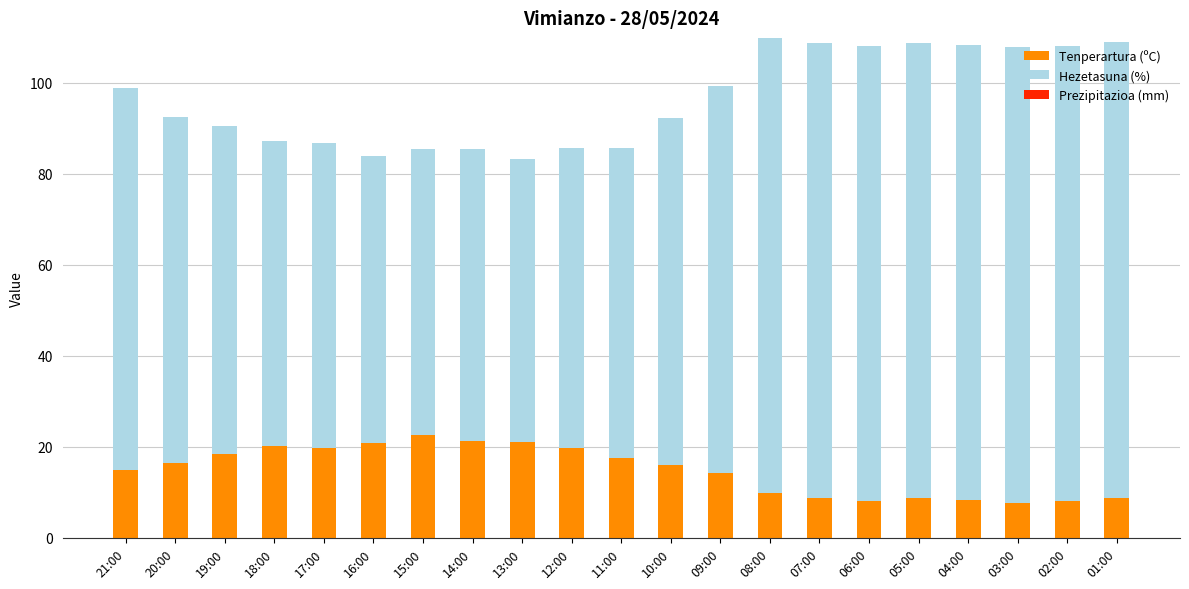

What is the total value across all series at 01:00?

108.8